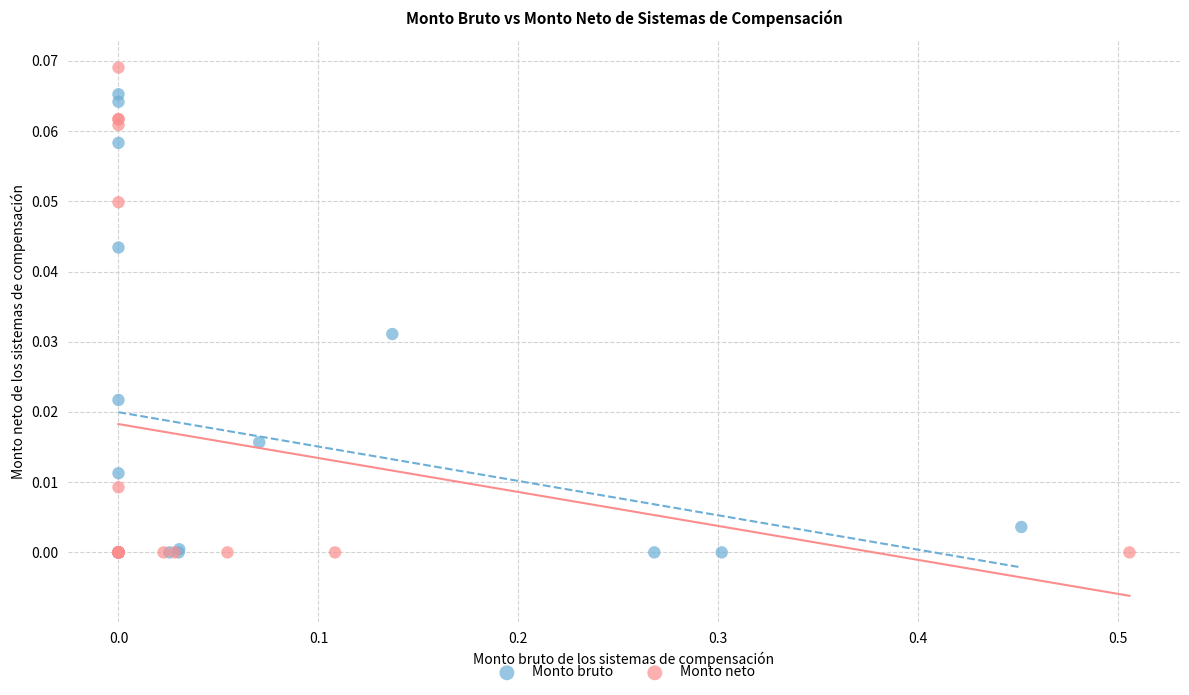

Which series contains the highest Y value?

Monto neto